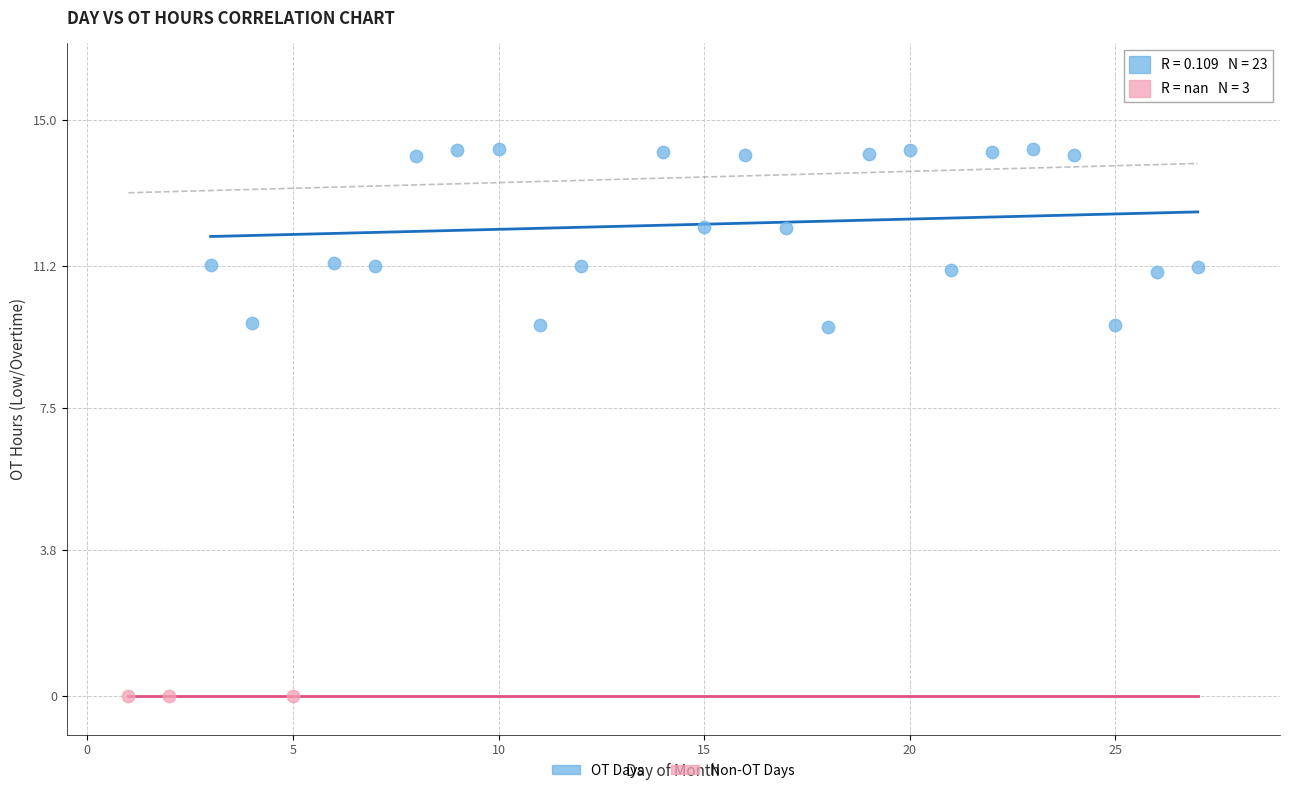

Which series contains the lowest Y value?

Non-OT Days